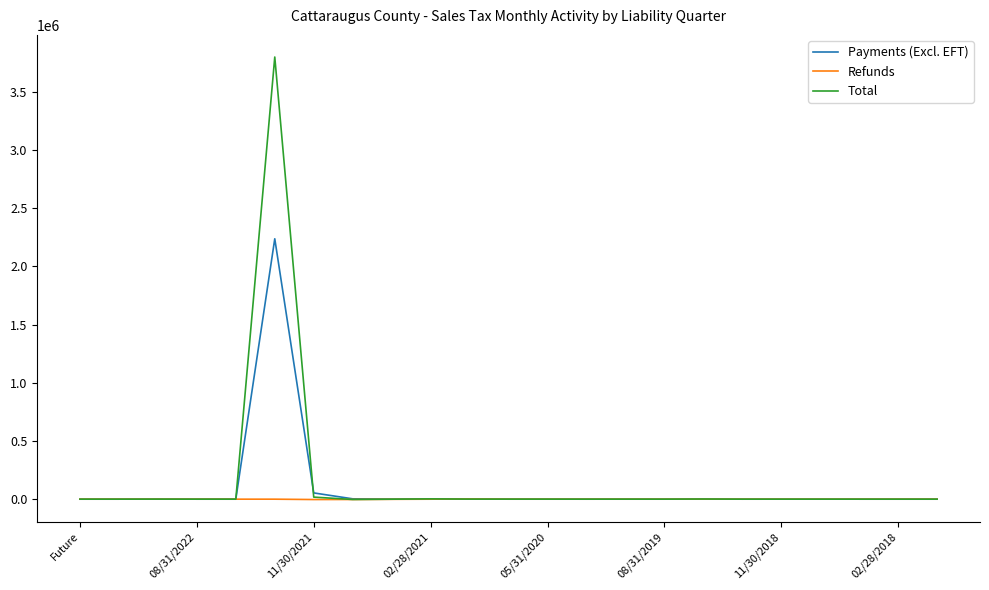

Rank the series by their maximum value, from lowest to highest.

Refunds, Payments (Excl. EFT), Total